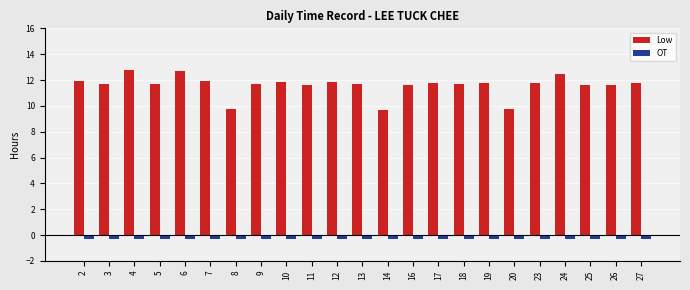

List the series in order of their peak value, highest first.

Low, OT